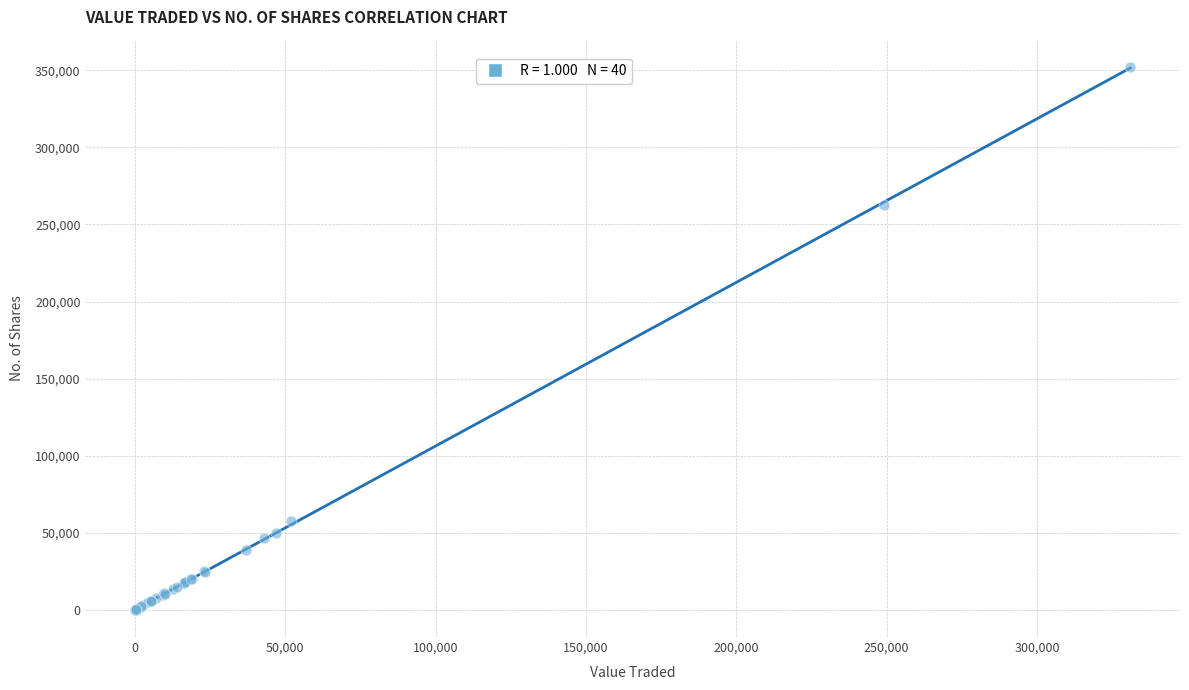

What Y value in the scatter plot is closest to 176169?

262639